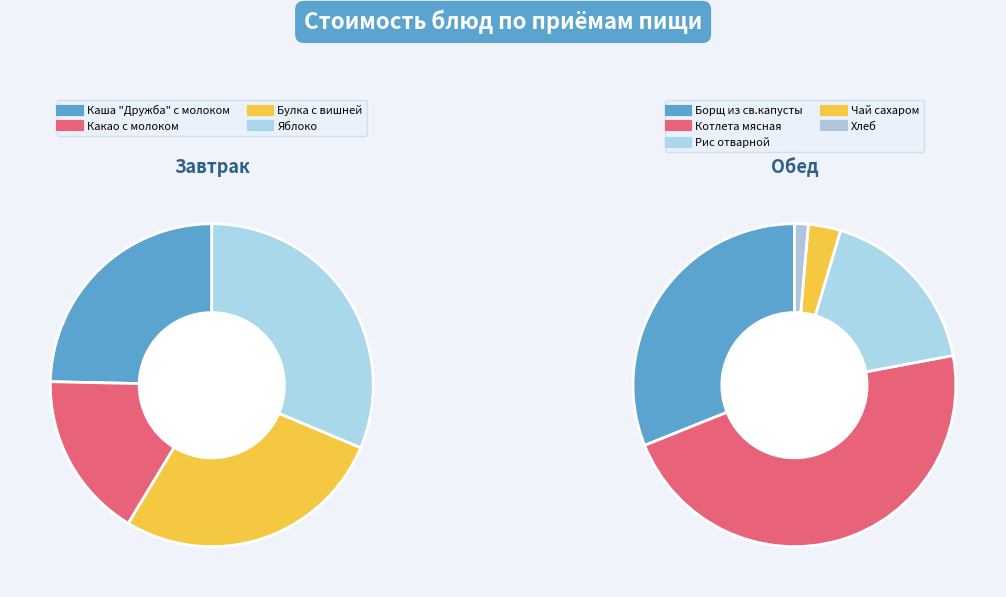

Is there a majority slice in this chart?

No